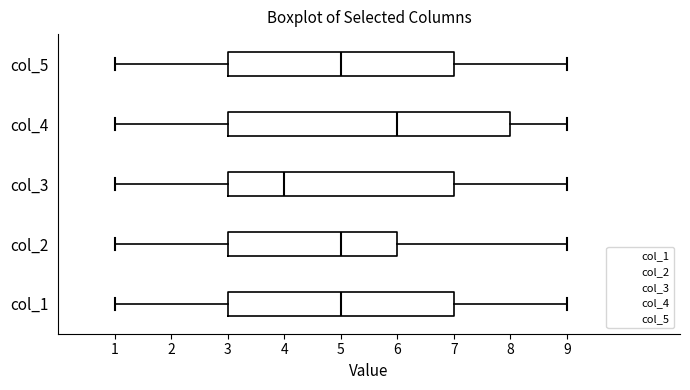

Which box's median line is the furthest to the right?

col_4